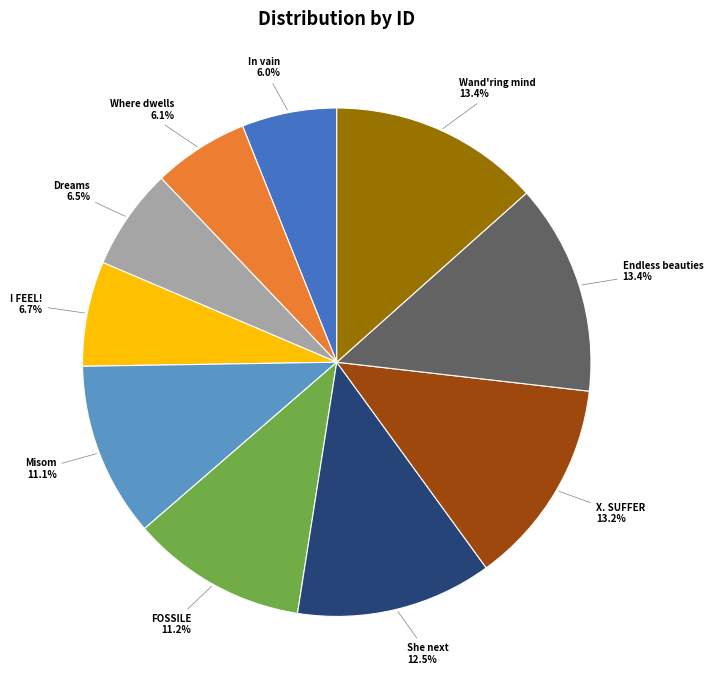

Does I FEEL! represent more than half of the total?

No